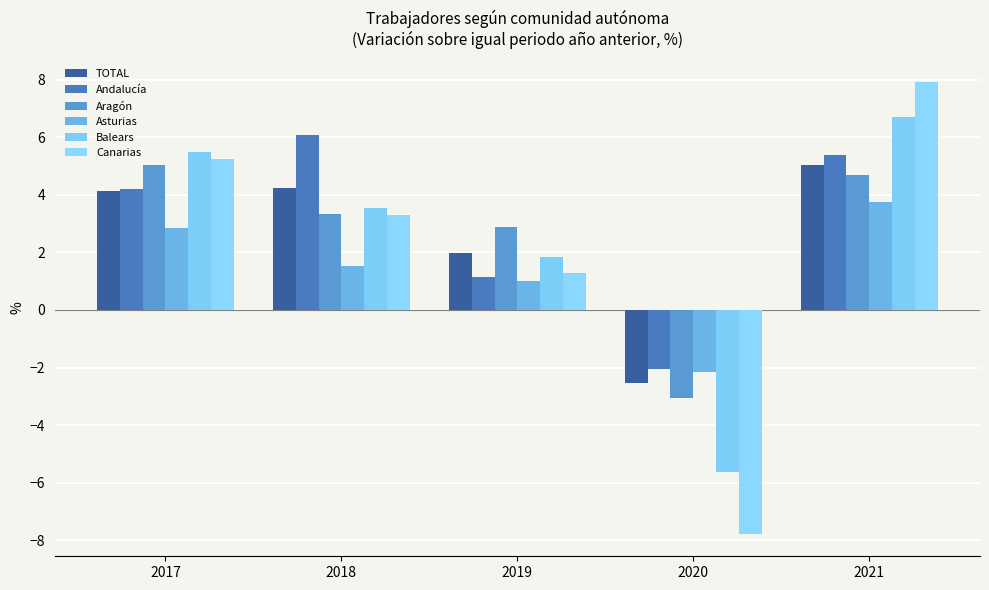

Between 2021 and 2019, which is larger?

2021